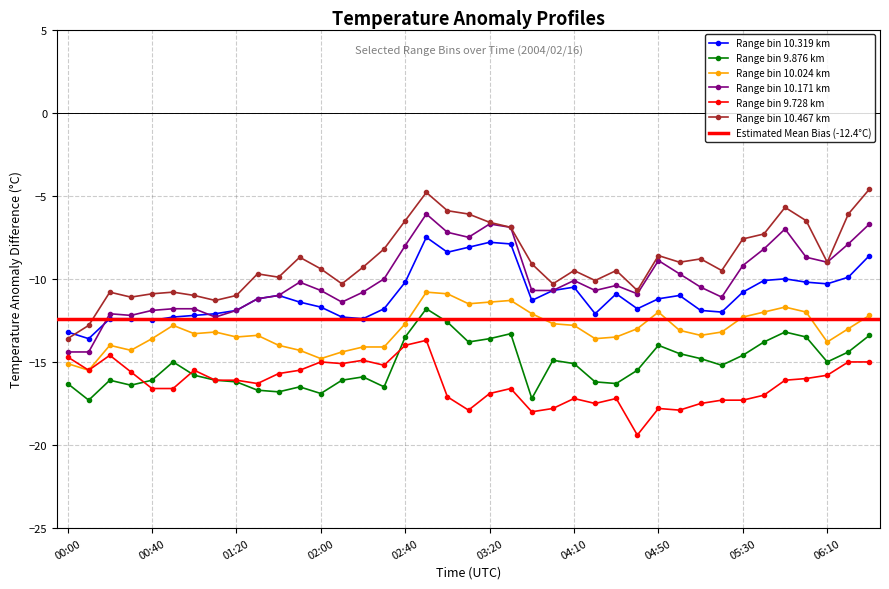

In 9.728, how many points are higher than both neighbors (excluding endpoints)?

9